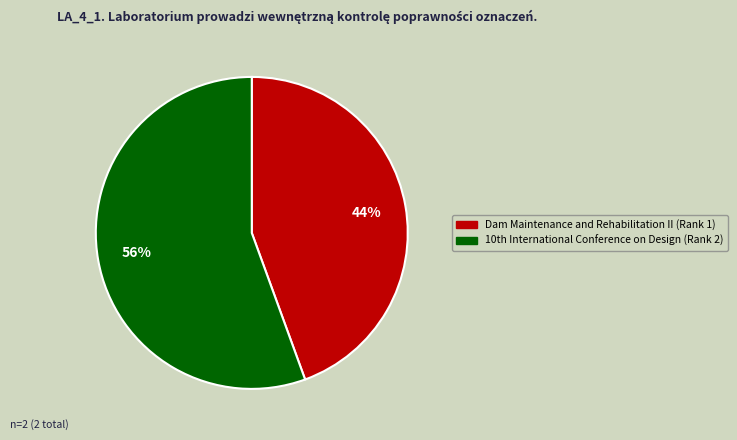

Is there any slice that represents more than half of the pie?

Yes